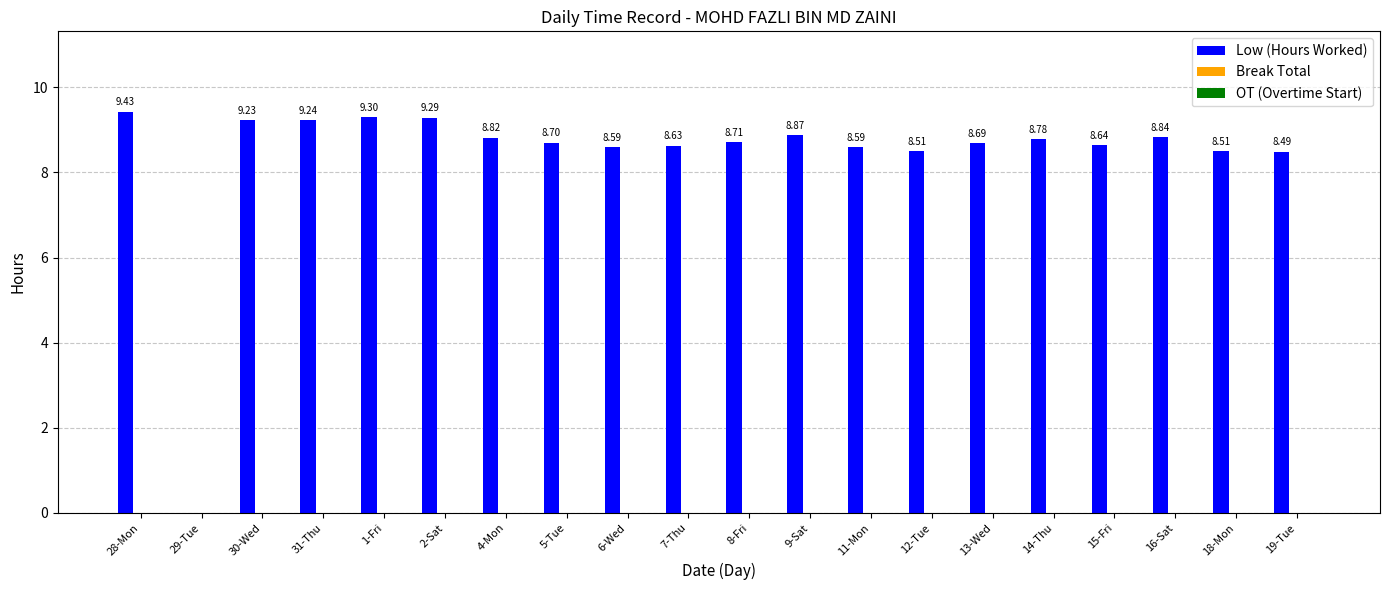

What is the ratio of the value at 9-Sat to the value at 6-Wed?

1.0